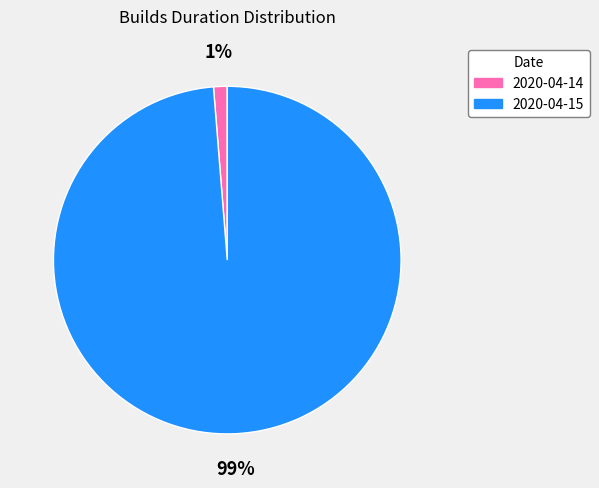

To the nearest percent, what percentage of the pie is 2020-04-14?

1%